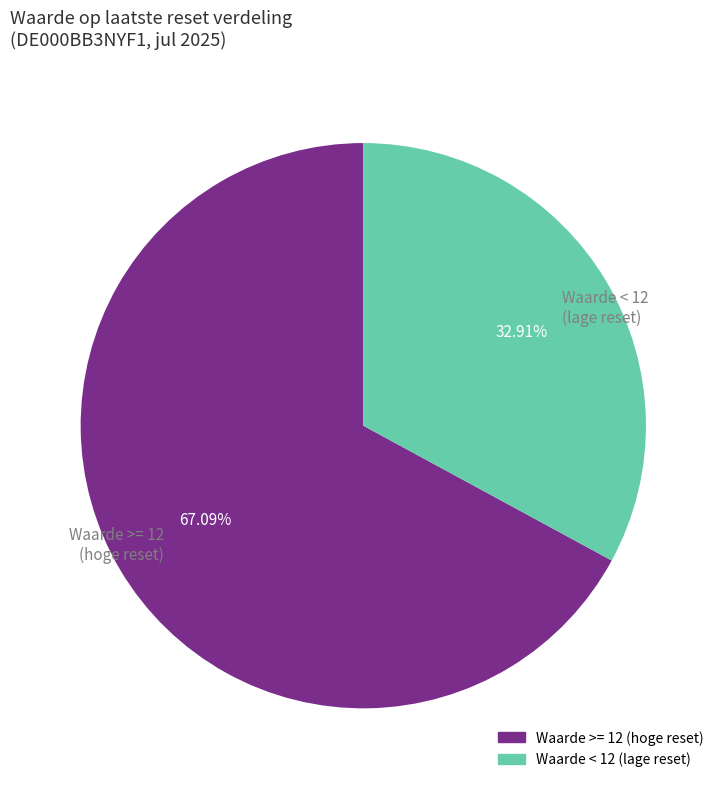

What is the ratio of the value at Waarde >= 12 (hoge reset) to the value at Waarde < 12 (lage reset)?

2.0